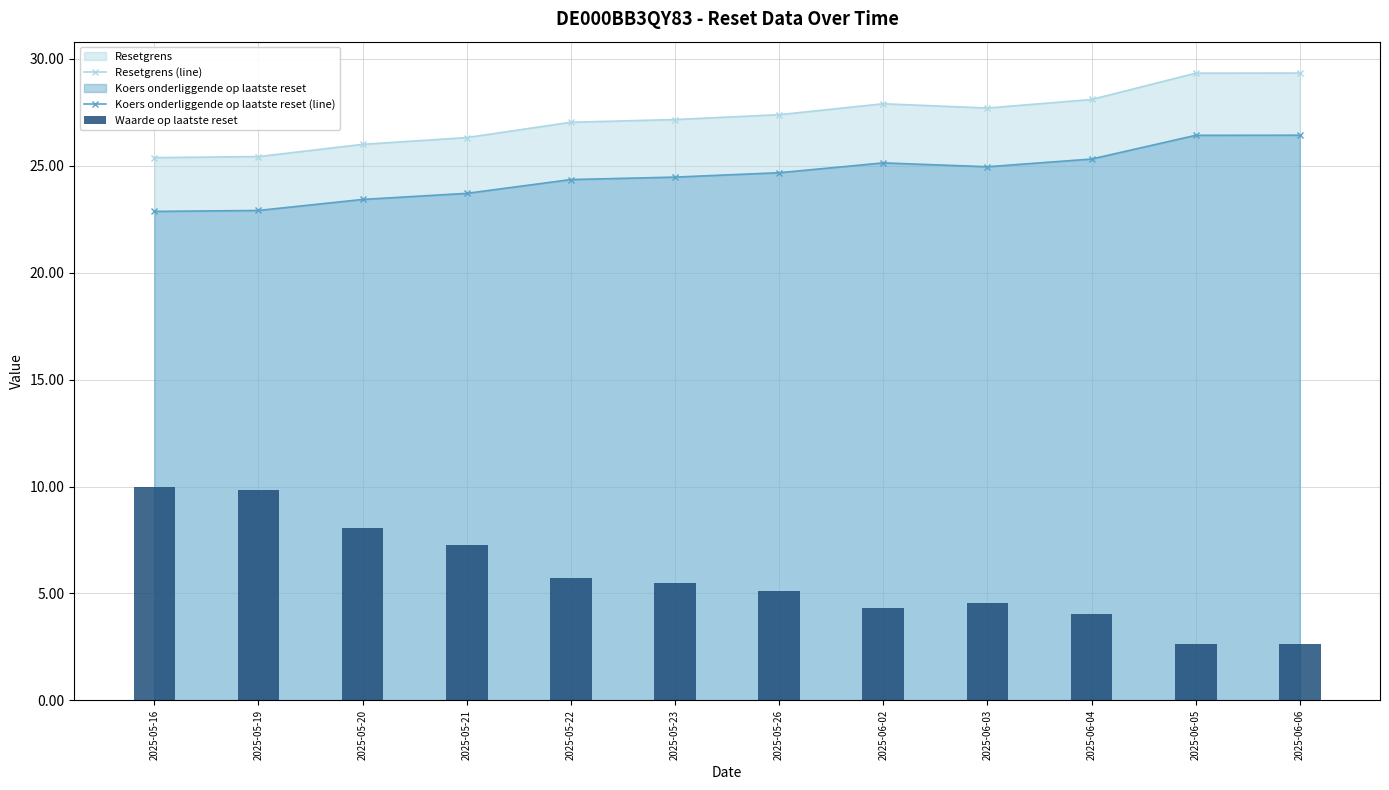

Is it true that Waarde op laatste reset equals 6.6 at 2025-06-04?

False